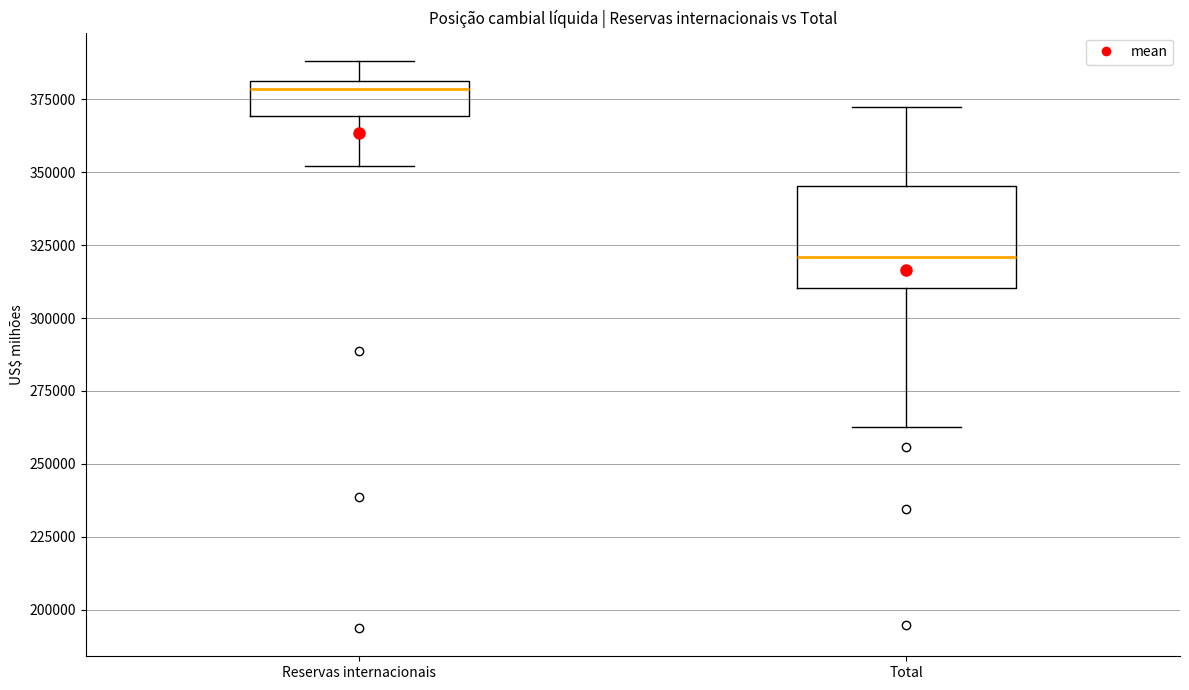

Which box is the tallest, from its lower edge to its upper edge?

Total